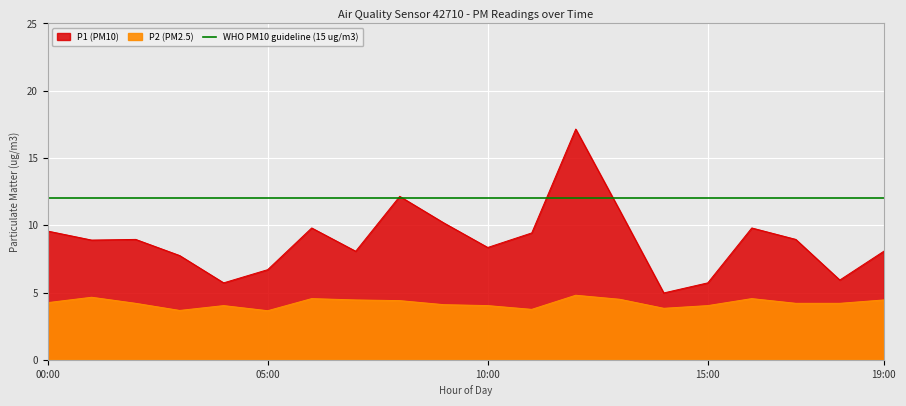

Where is P1 nearest to the value 11?

13:00